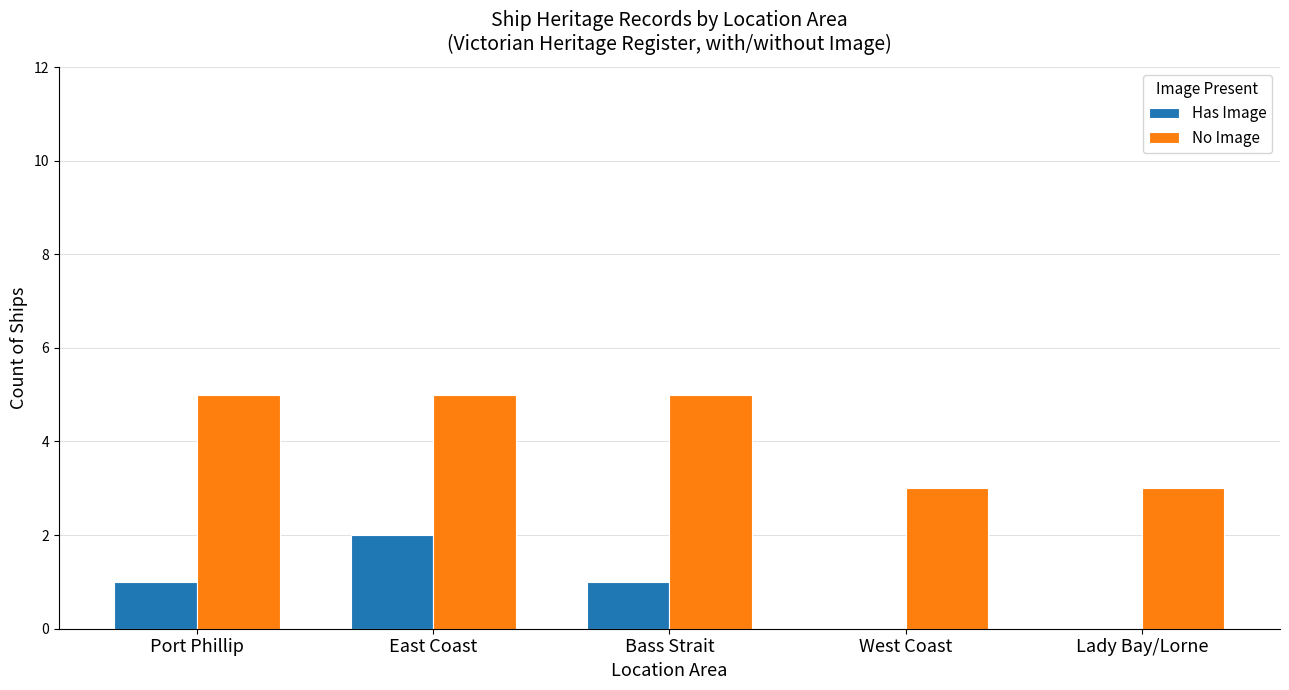

The value of No Image at West Coast is 2. True or false?

False